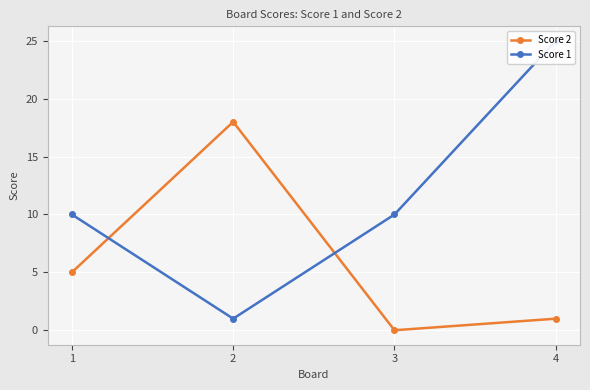

What is the lowest value of the Score 1 series?

1